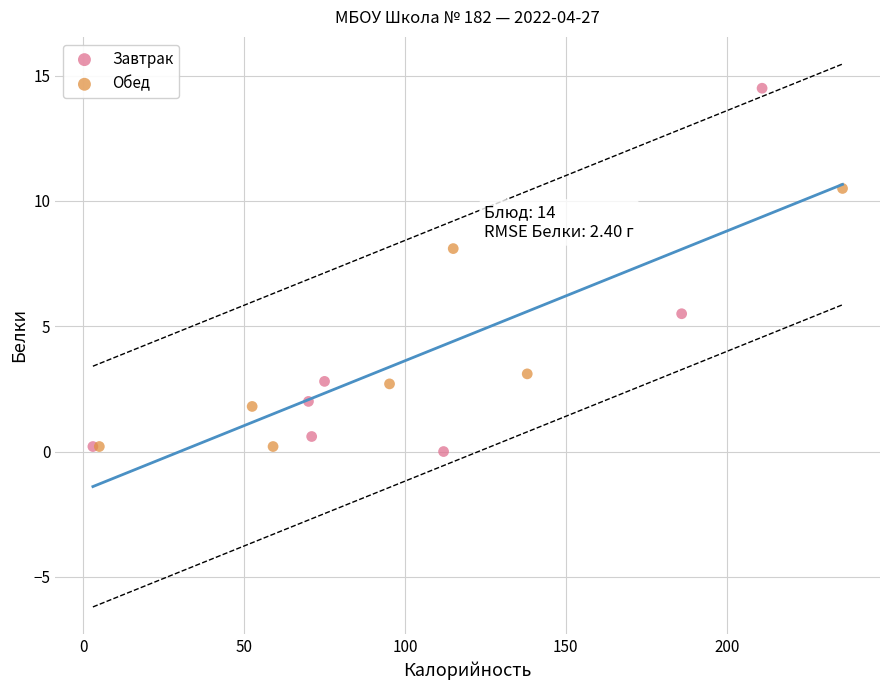

What are all the series names shown in the legend?

Завтрак, Обед